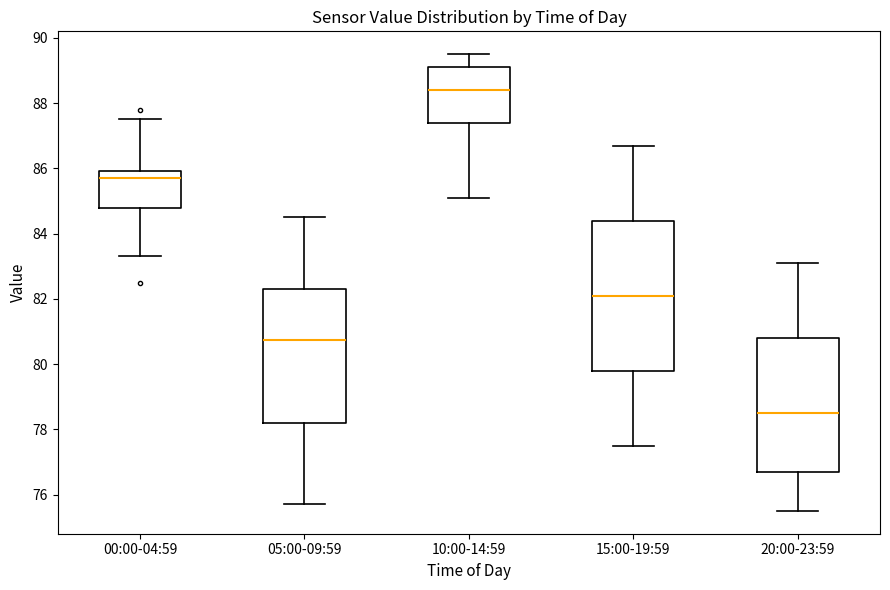

Which box has the lowest median line?

20:00-23:59